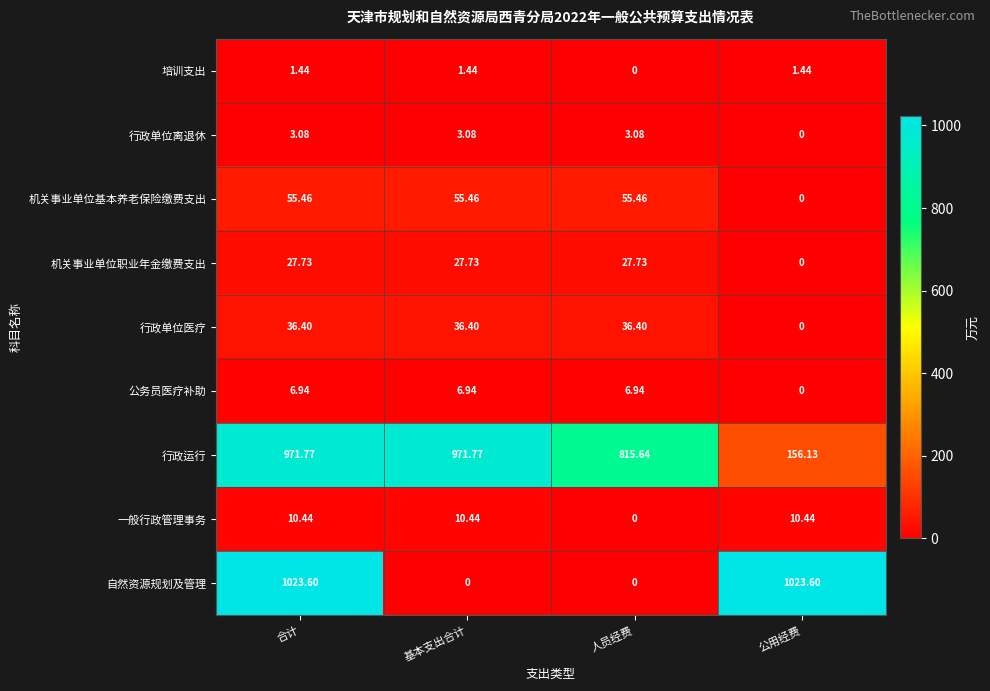

Which series has the widest spread of values?

自然资源规划及管理